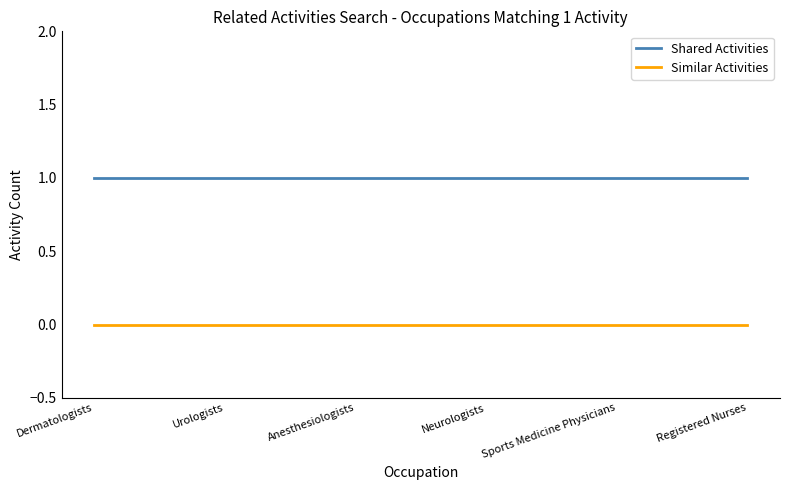

True or false: Shared Activities and Similar Activities cross at least once.

False